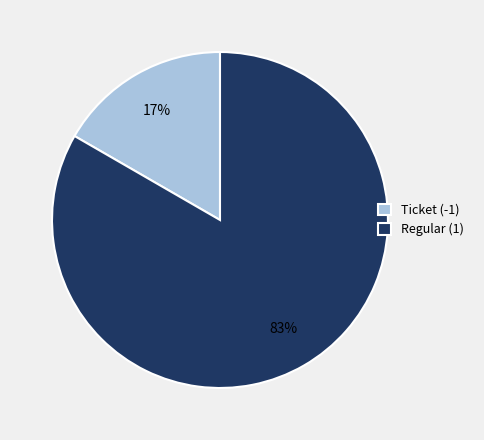

Count the number of slices in the pie.

2